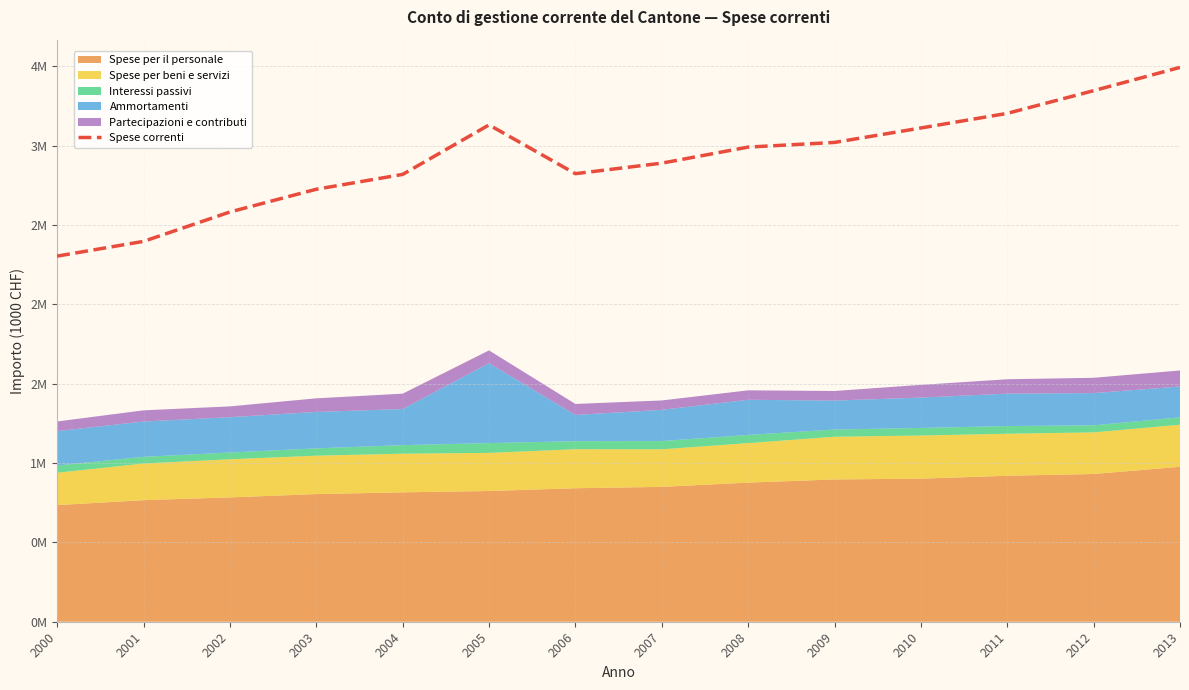

What is the smallest value displayed?

2304.3